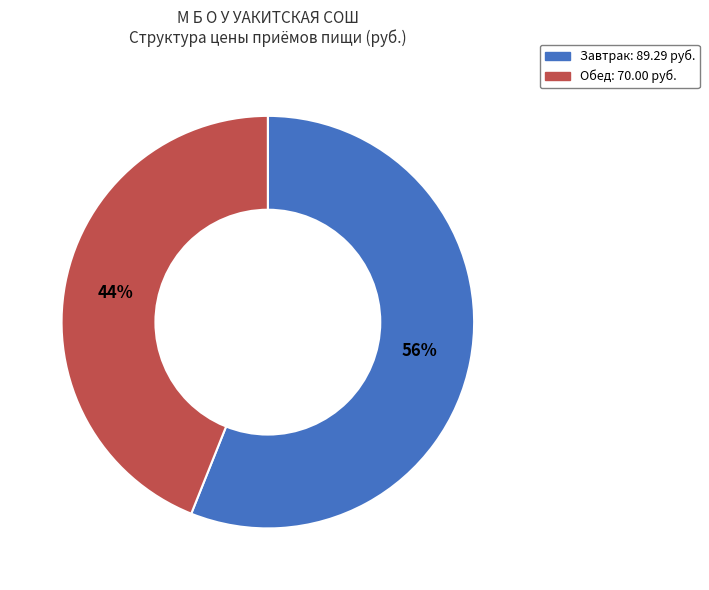

Does any single category account for the majority?

Yes